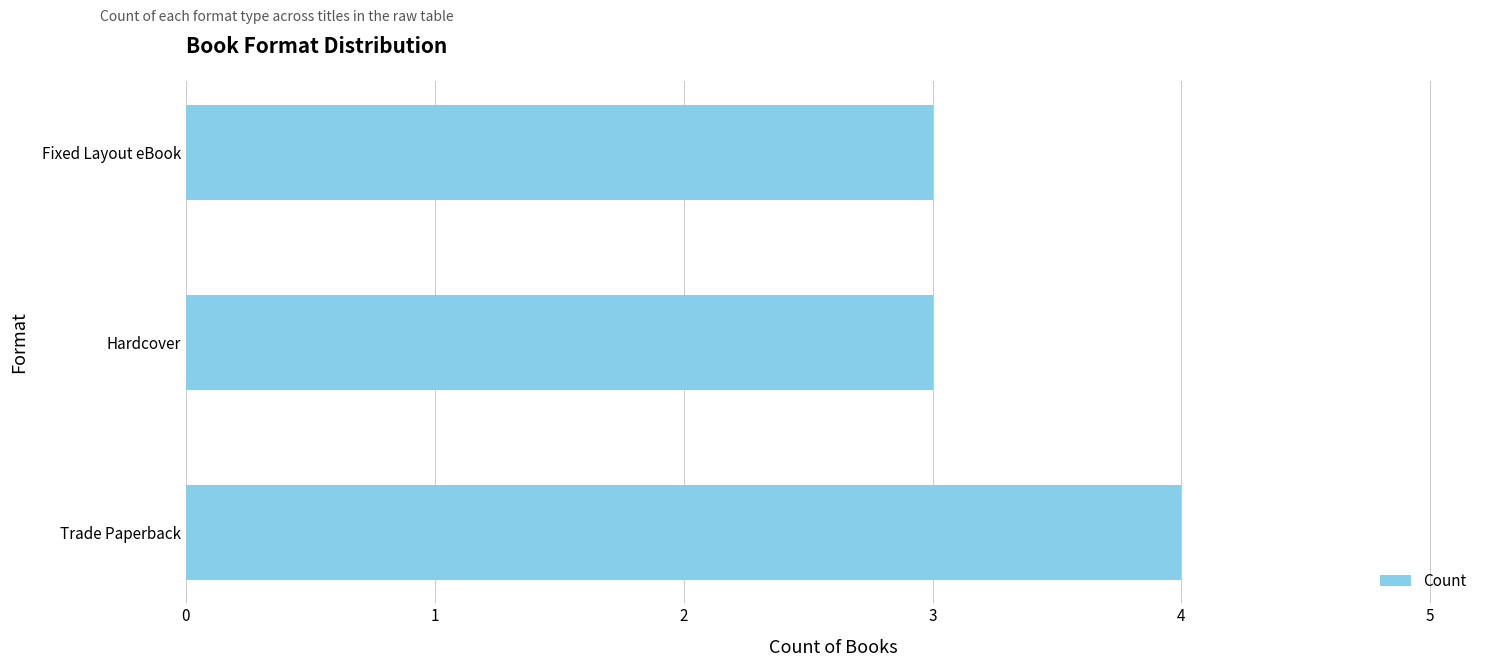

Is it true that the value at Hardcover is 3?

True